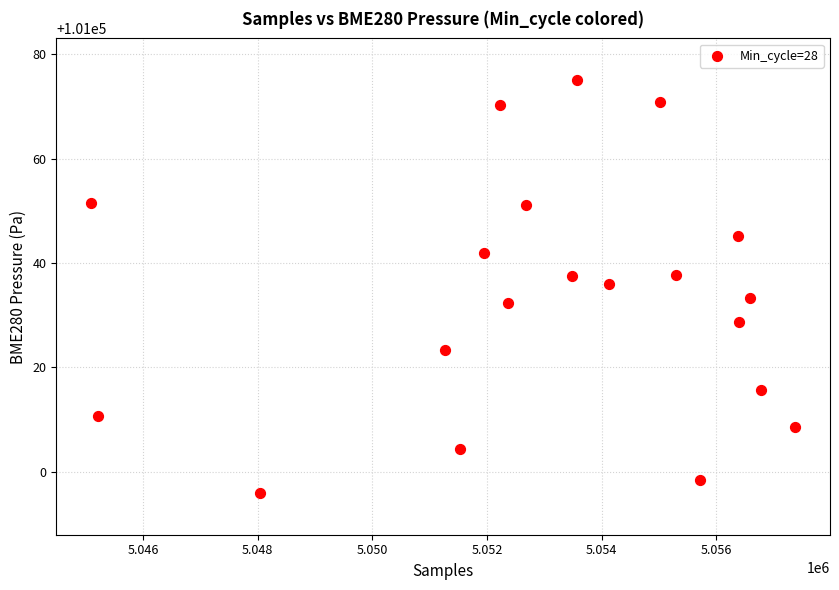

What is the range of Y values (max minus min)?

79.3